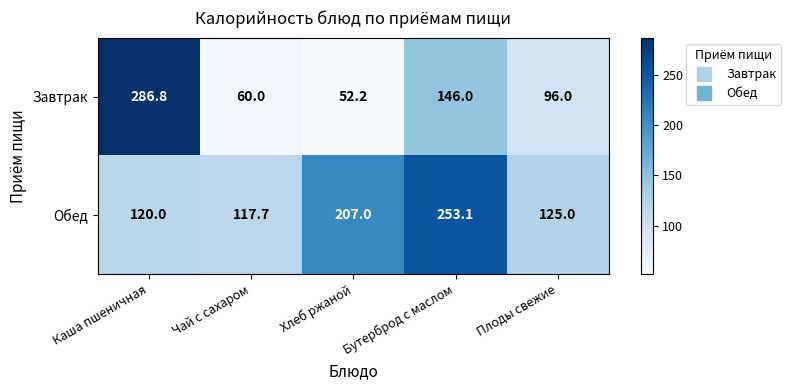

List the labels in order of Завтрак value, smallest first.

Хлеб ржаной, Чай с сахаром, Плоды свежие, Бутерброд с маслом, Каша пшеничная